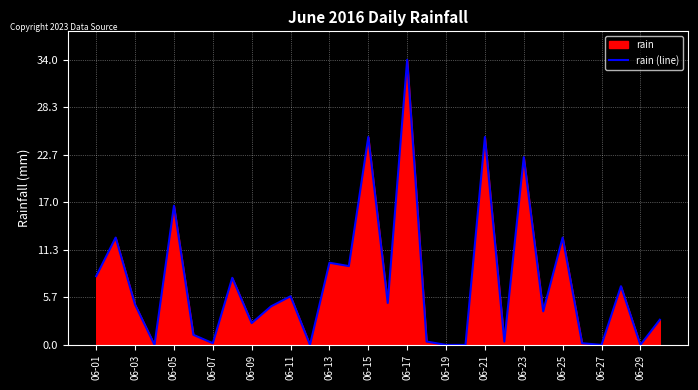

How many data points are above 4?

16